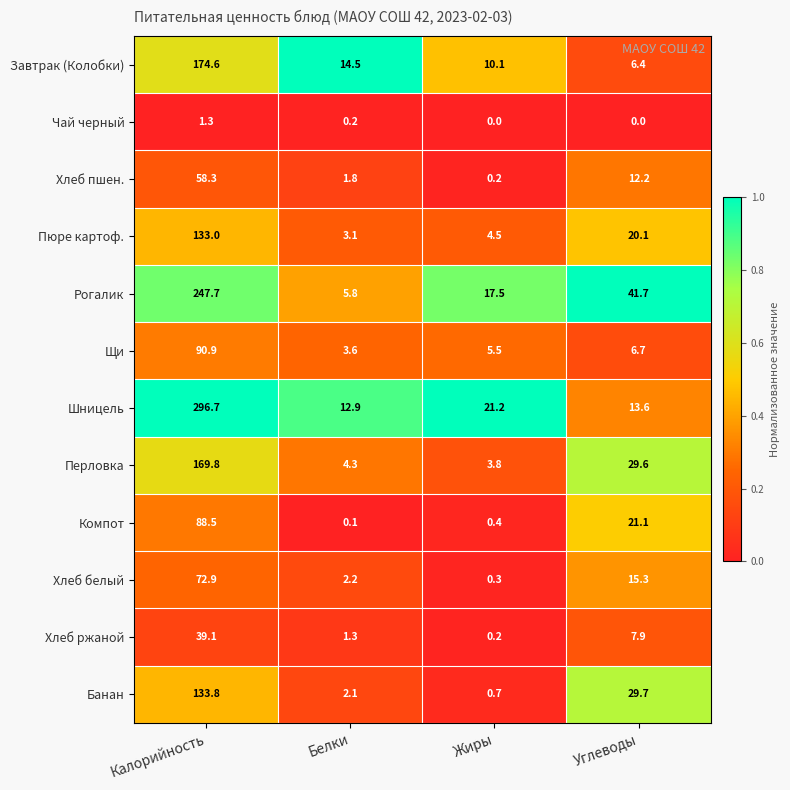

At which category is the sum across all series the highest?

Калорийность